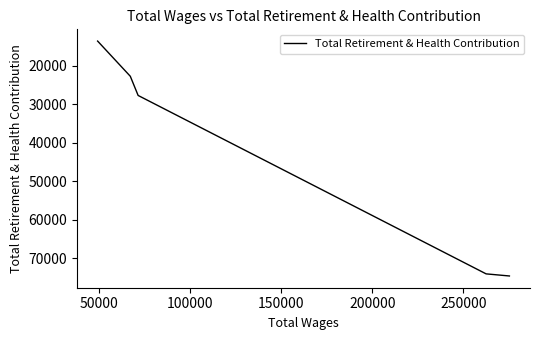

What is the difference between the second highest and minimum values?

60591